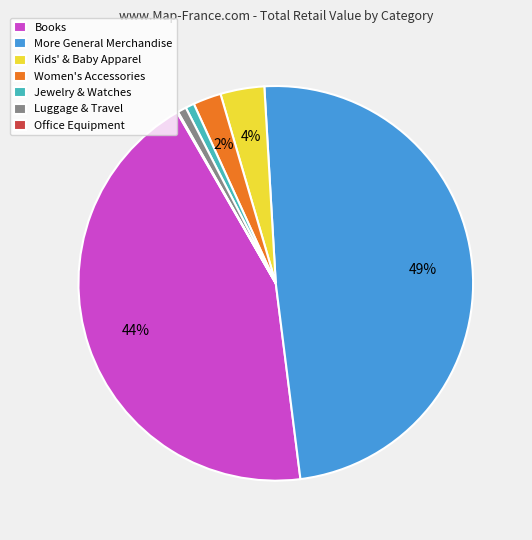

Is there any slice that represents more than half of the pie?

No